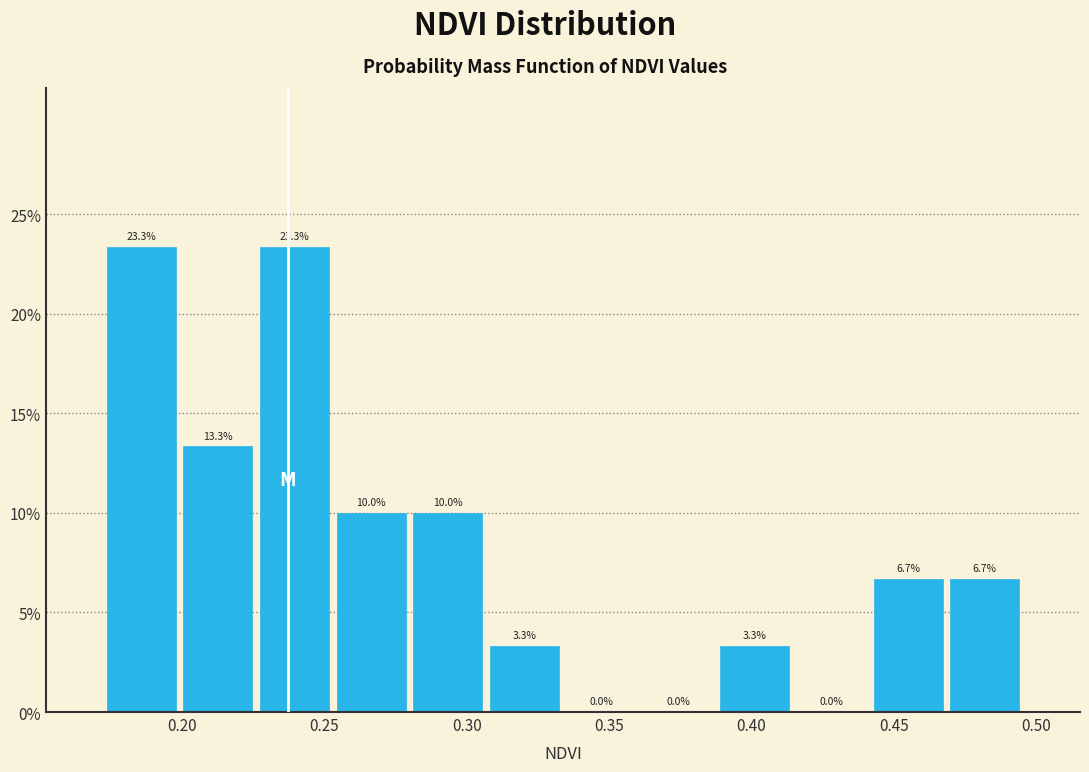

Reading left to right, transcribe this chart: for each bar, give the range it covers on the x-axis and its height. The bar edges are not printed on the chart, so give them approximately, as read against the axis.

0.170 to 0.200: 23.3
0.200 to 0.225: 13.3
0.225 to 0.255: 23.3
0.255 to 0.280: 10.0
0.280 to 0.305: 10.0
0.305 to 0.335: 3.3
0.335 to 0.360: 0.0
0.360 to 0.390: 0.0
0.390 to 0.415: 3.3
0.415 to 0.440: 0.0
0.440 to 0.470: 6.7
0.470 to 0.495: 6.7